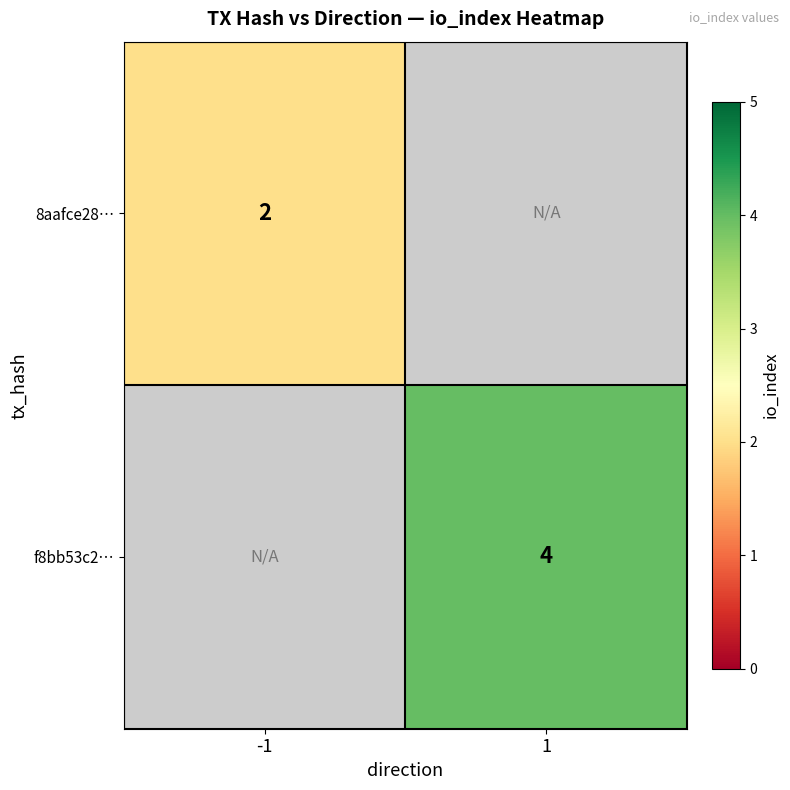

The f8bb53c2… series shows 6 at 1. True or false?

False